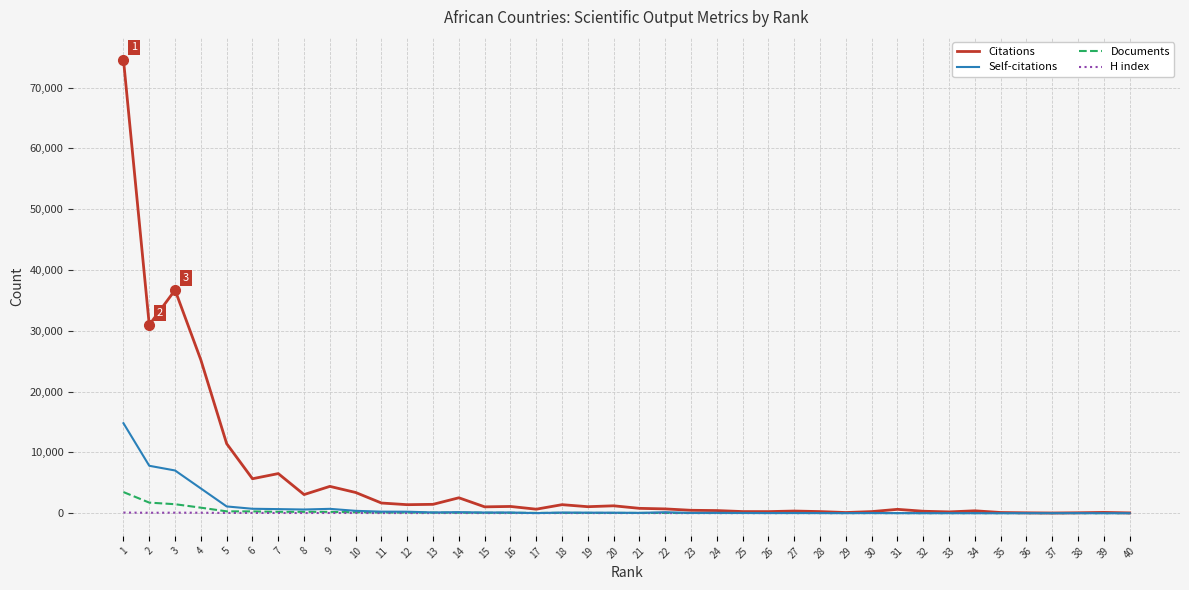

The value of H index at 21 is 14. True or false?

True